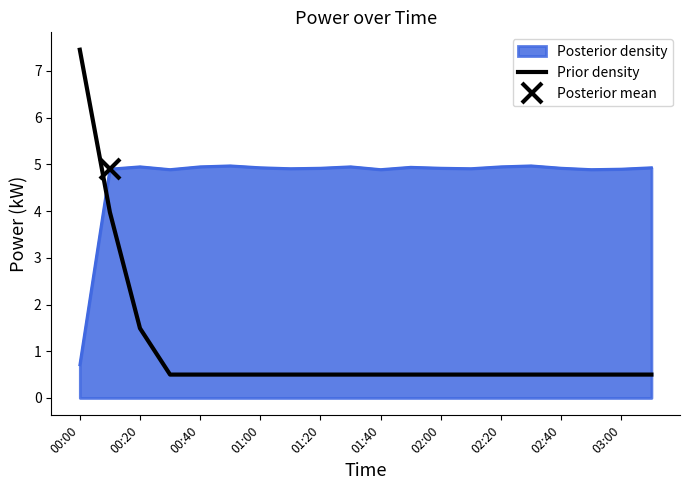

What is the greatest value displayed?

7.5